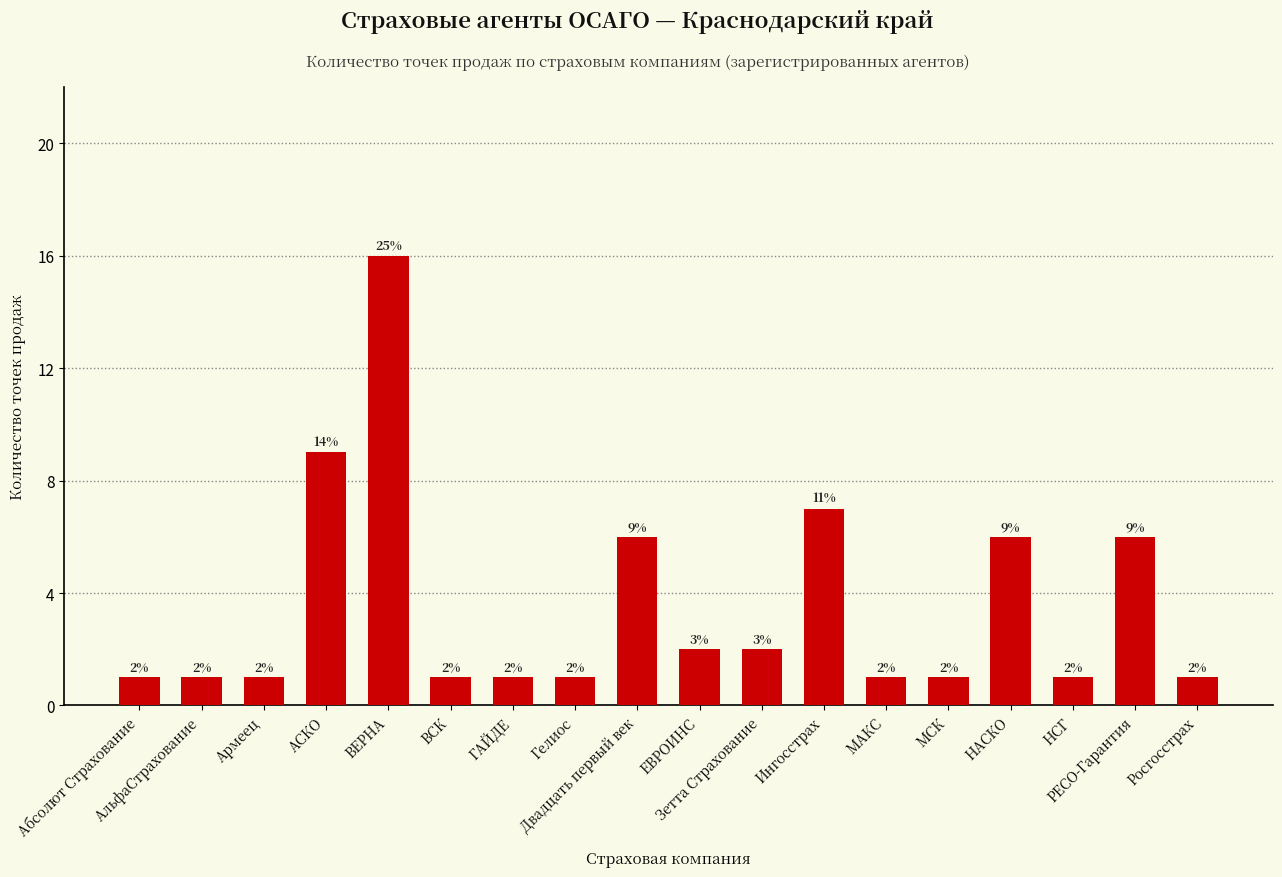

What is the difference between the maximum and minimum values?

15